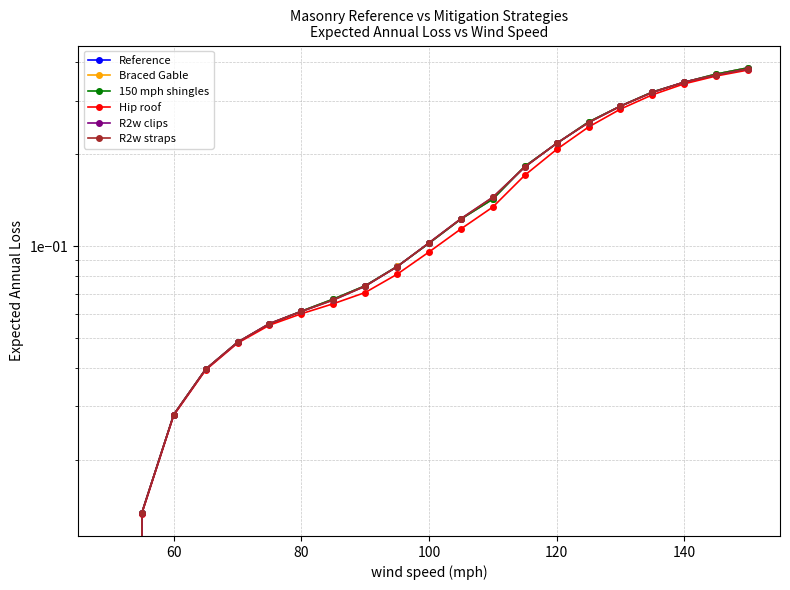

Is the value of 150 mph shingles at 9 greater than the value of Braced Gable at 11?

No